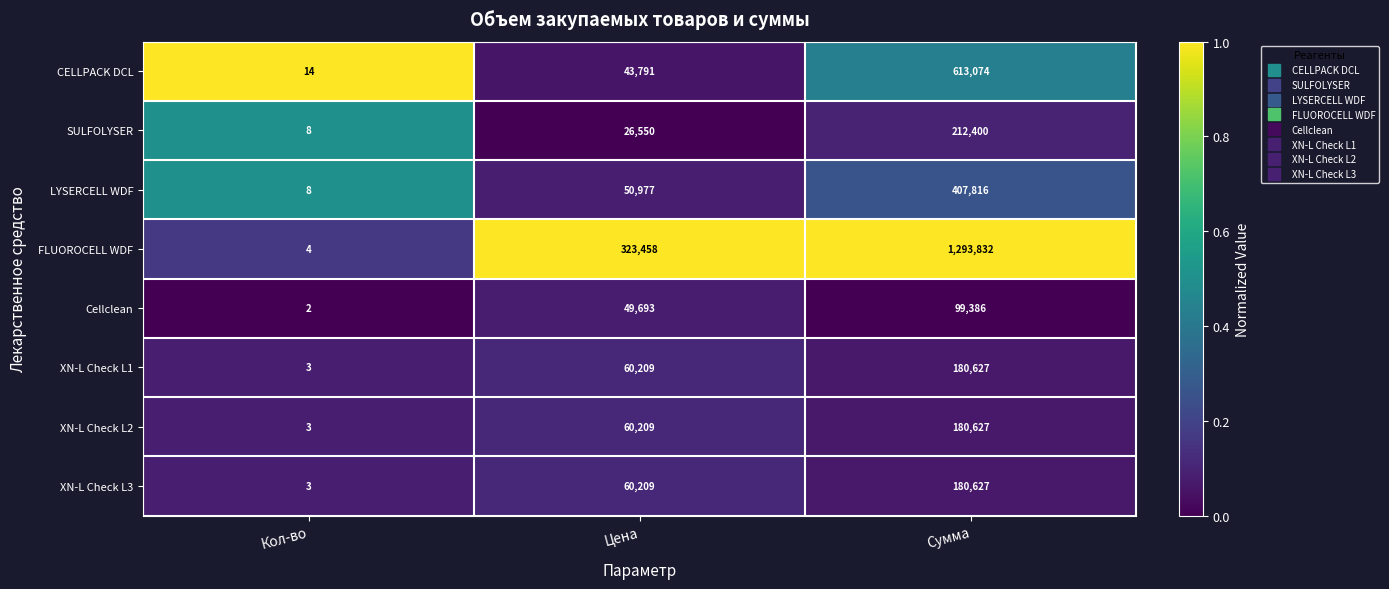

Reading left to right, list all the values displayed in this chart.

CELLPACK DCL: Кол-во=14	Цена=43791	Сумма=613074
SULFOLYSER: Кол-во=8	Цена=26550	Сумма=212400
LYSERCELL WDF: Кол-во=8	Цена=50977	Сумма=407816
FLUOROCELL WDF: Кол-во=4	Цена=323458	Сумма=1293832
Cellclean: Кол-во=2	Цена=49693	Сумма=99386
XN-L Check L1: Кол-во=3	Цена=60209	Сумма=180627
XN-L Check L2: Кол-во=3	Цена=60209	Сумма=180627
XN-L Check L3: Кол-во=3	Цена=60209	Сумма=180627